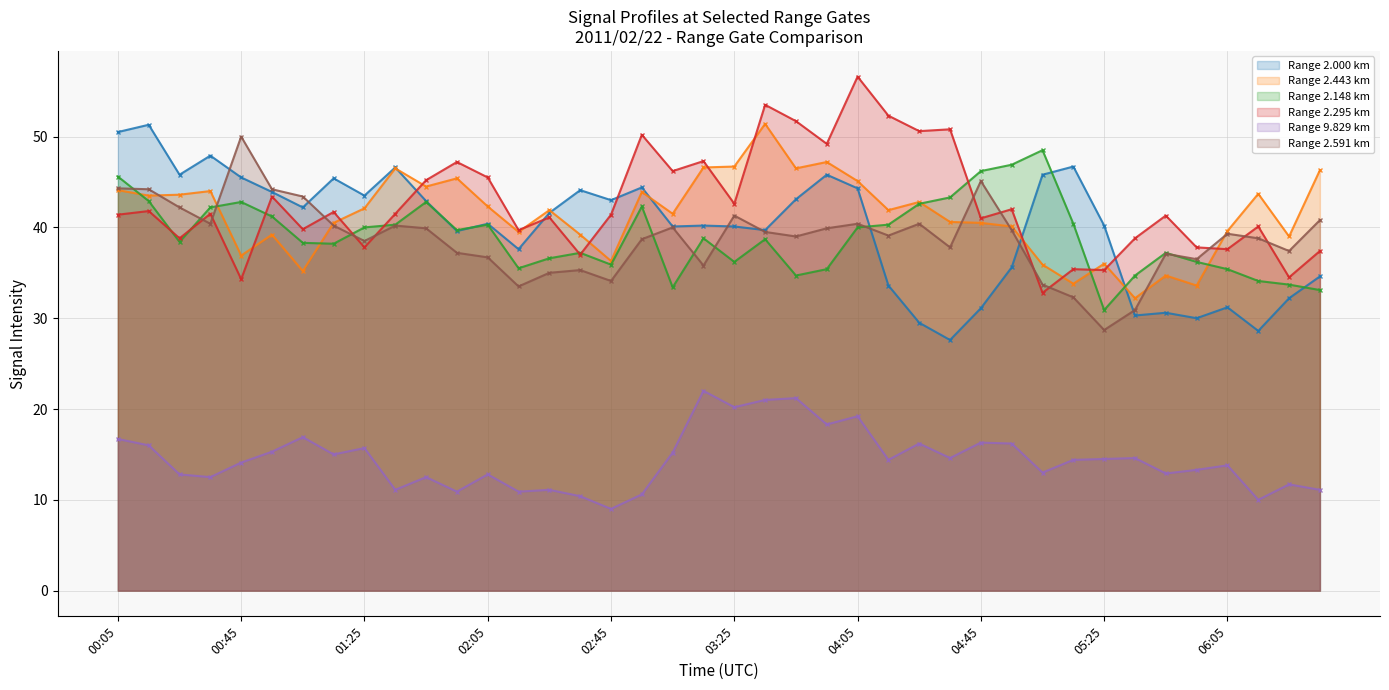

At which label does 2.591 reach its minimum?

05:25